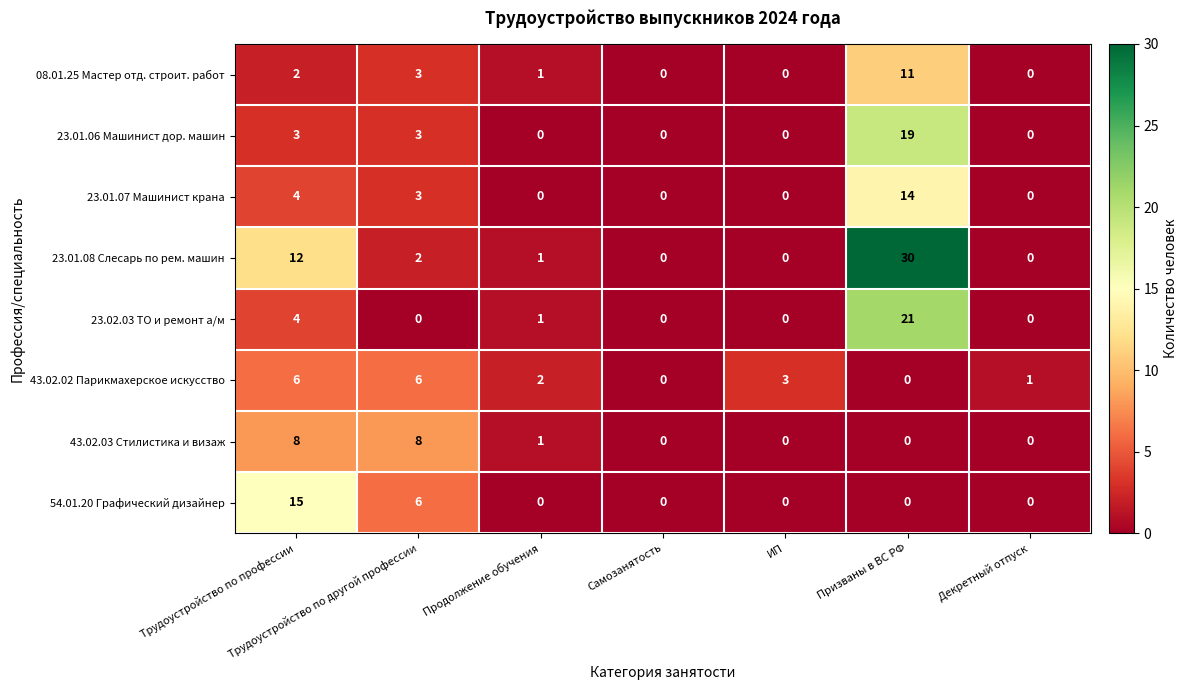

Where is 23.01.08 Слесарь по рем. машин nearest to the value 15?

Трудоустройство по профессии